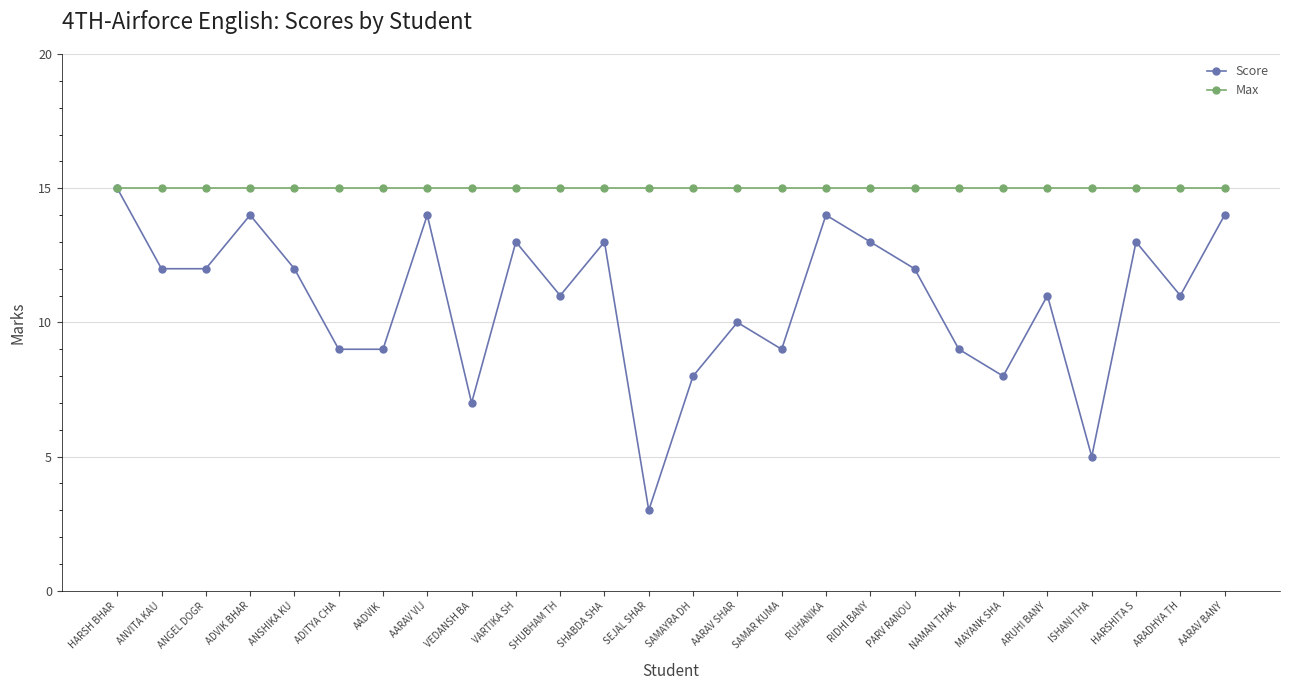

What is the minimum value for Score?

3